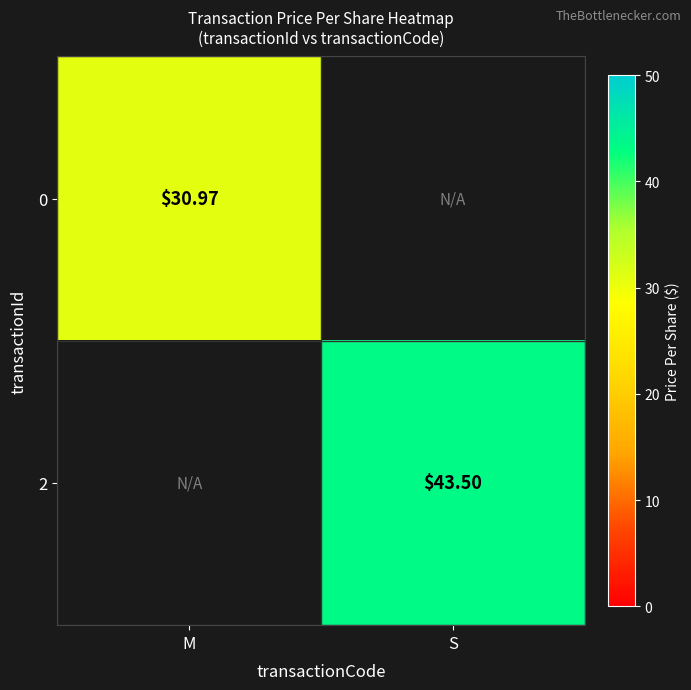

At how many categories does at least one series exceed 42?

1